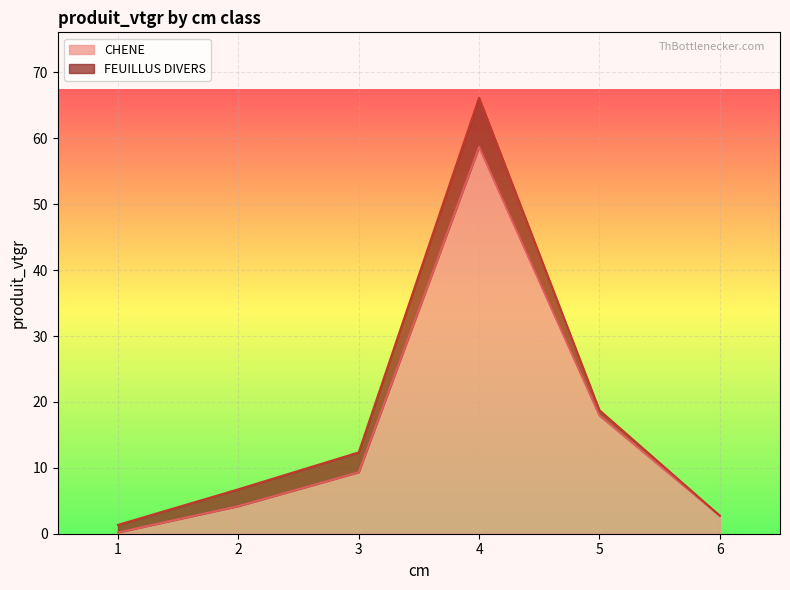

True or false: there are more than 2 points higher than both neighbors.

False